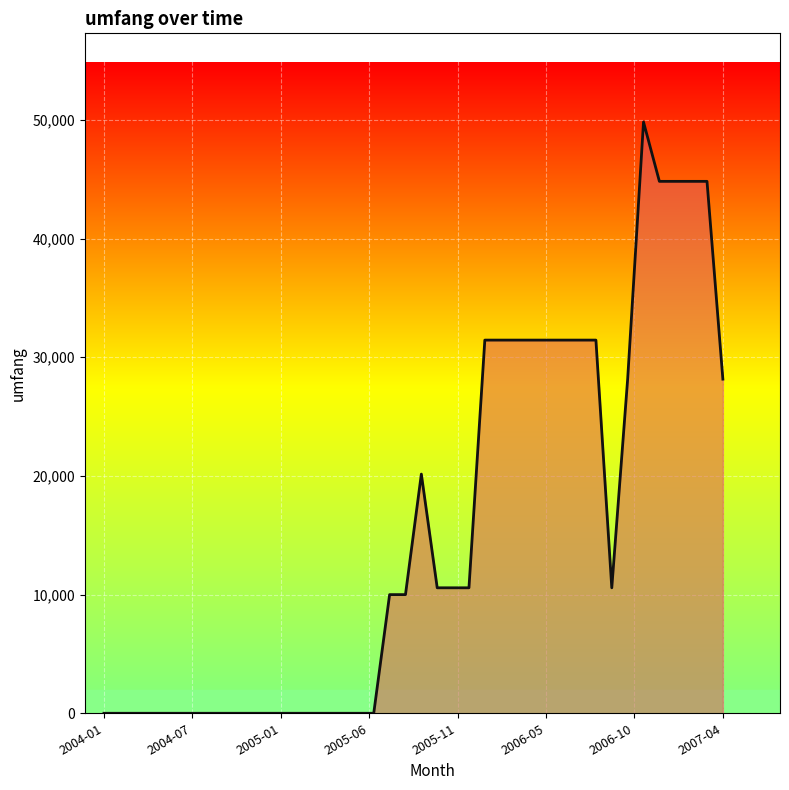

What is the difference between the maximum and minimum values?

49826.7